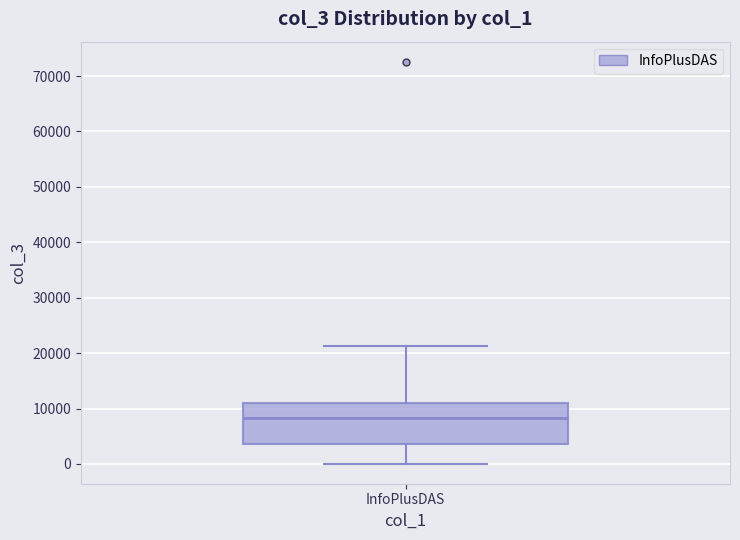

Read this box plot against the y-axis: the position of the median line, the range covered by the box, and the ends of both whiskers. The values are not printed on the chart, so give them approximately, as read against the axis.

median 8000, box 4000 to 11000, whiskers 0 to 21000